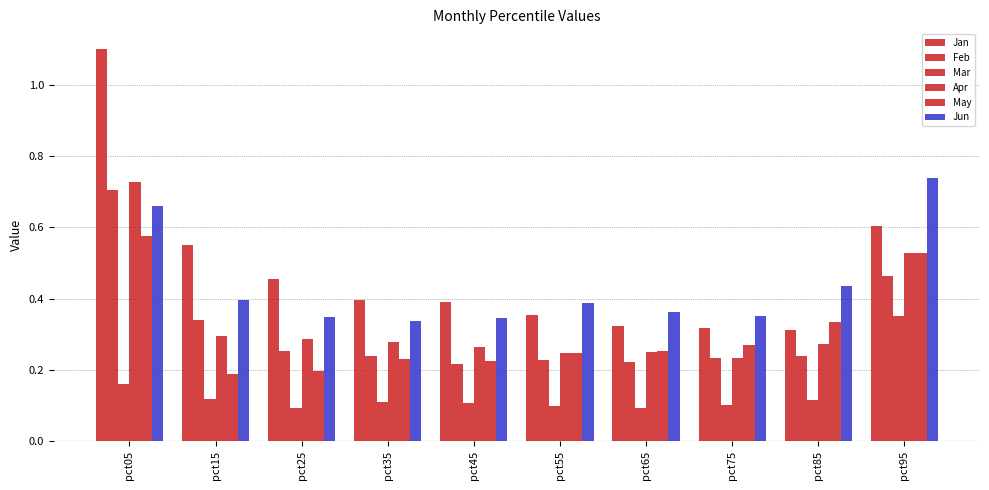

Which label corresponds to the smallest value in the chart?

pct65